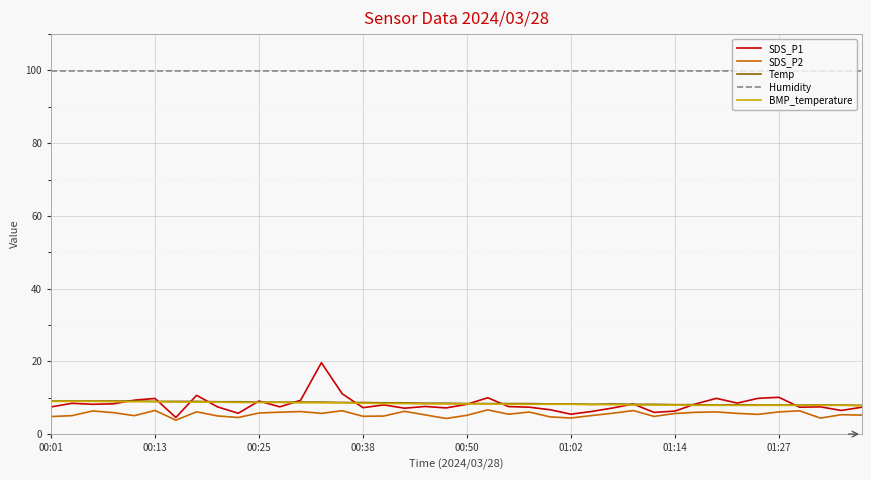

What is the highest value of the Temp series?

9.1